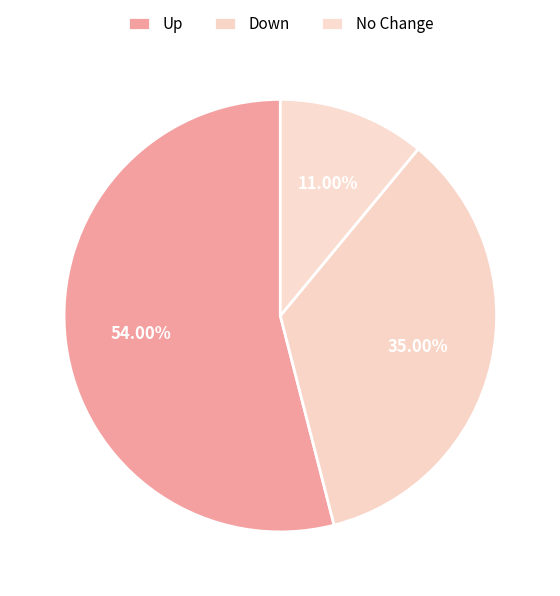

How many slices are in this pie chart?

3